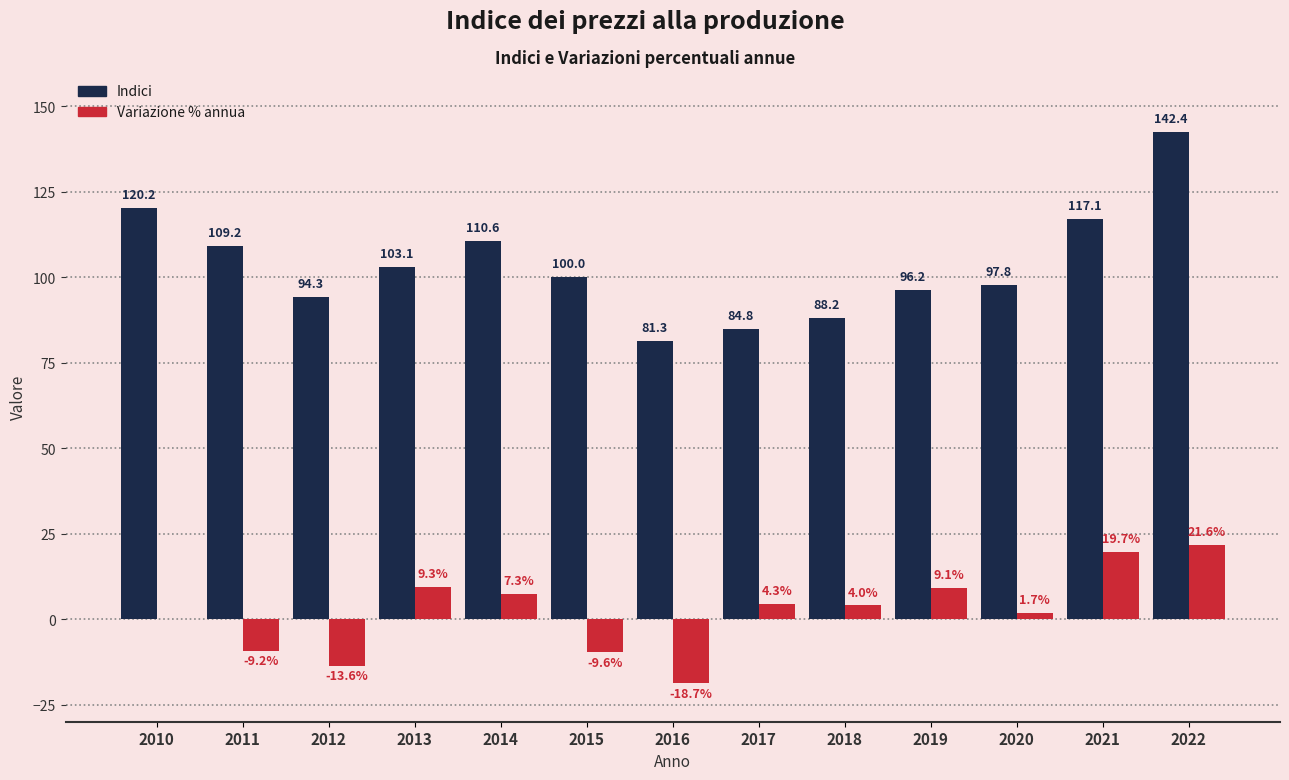

At which category is the sum across all series the highest?

2022